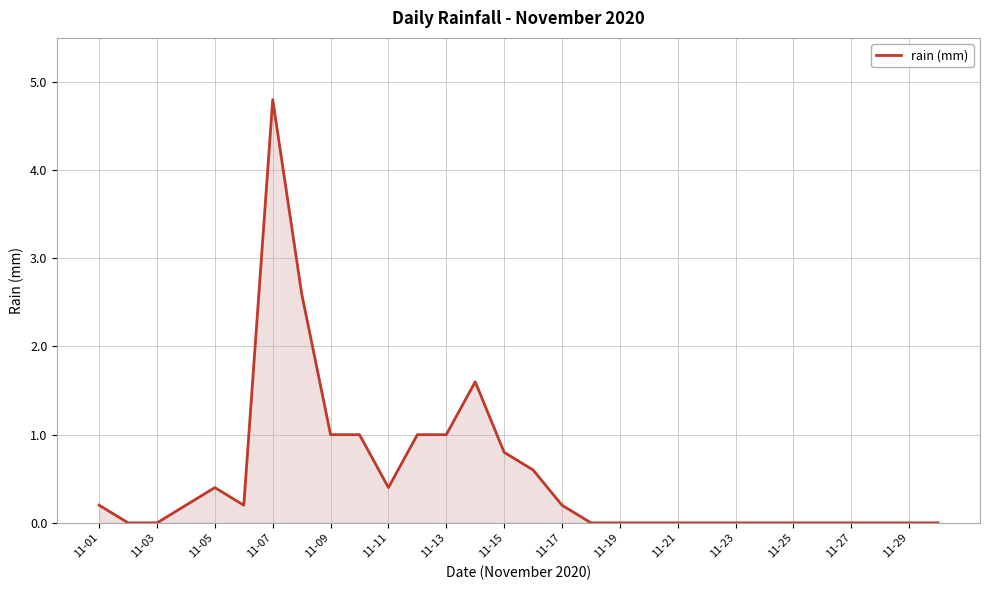

What is the difference between the maximum and minimum values?

4.8